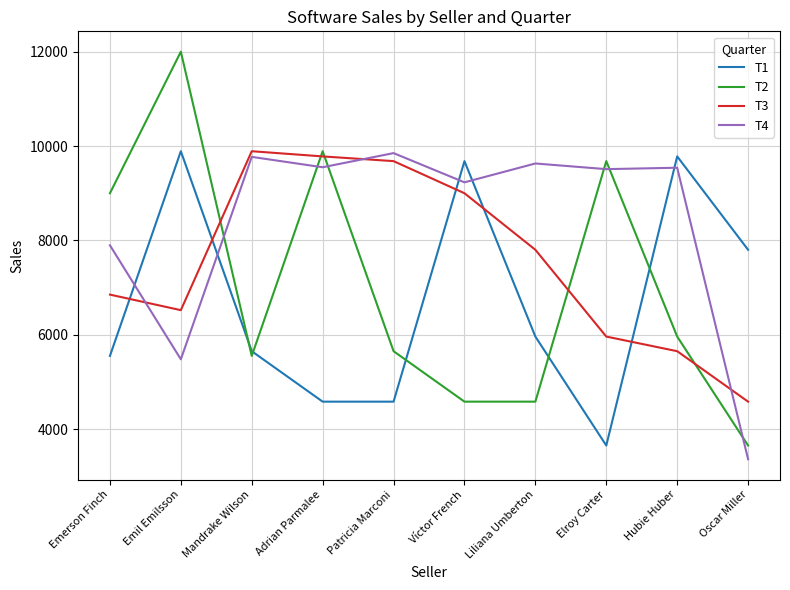

Which category has the highest value in the T3 series?

Mandrake Wilson